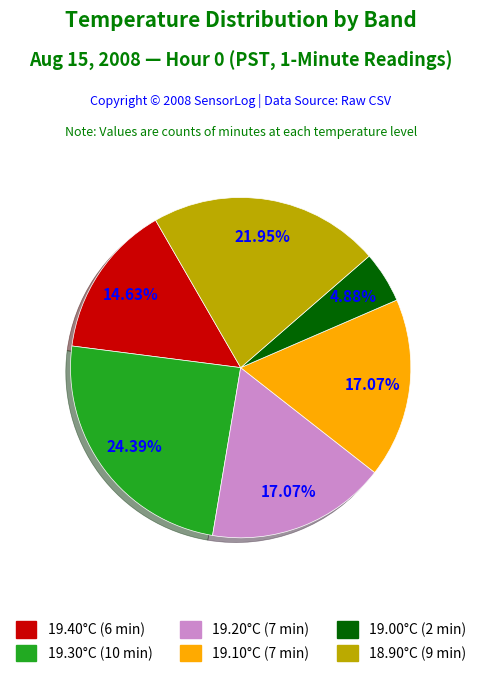

Count the number of slices in the pie.

6